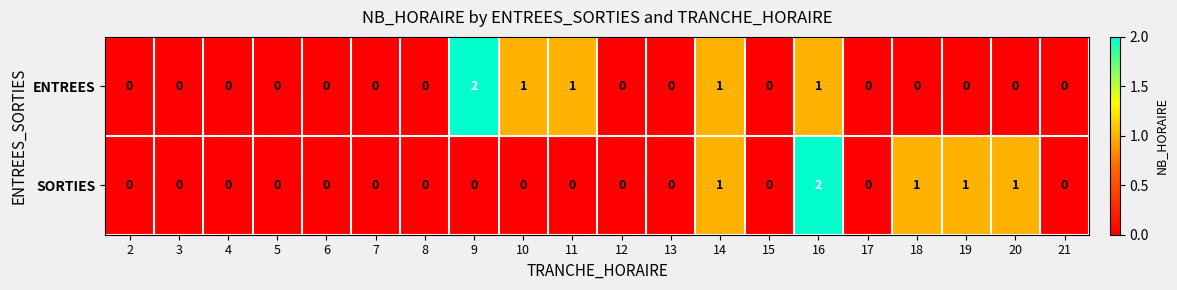

Is it true that ENTREES equals 1 at 2?

False